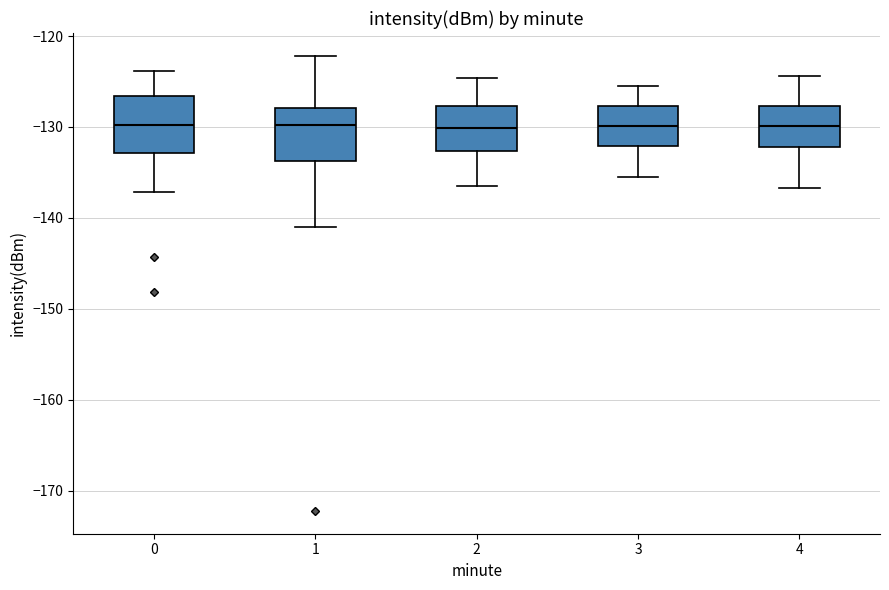

Reading left to right, read every box against the y-axis: the position of its median line, the range the box covers, and the ends of its whiskers. The values are not printed on the chart, so give them approximately, as read against the axis.

0: median -130, box -133 to -127, whiskers -137 to -124
1: median -130, box -134 to -128, whiskers -141 to -122
2: median -130, box -133 to -128, whiskers -137 to -125
3: median -130, box -132 to -128, whiskers -135 to -125
4: median -130, box -132 to -128, whiskers -137 to -124